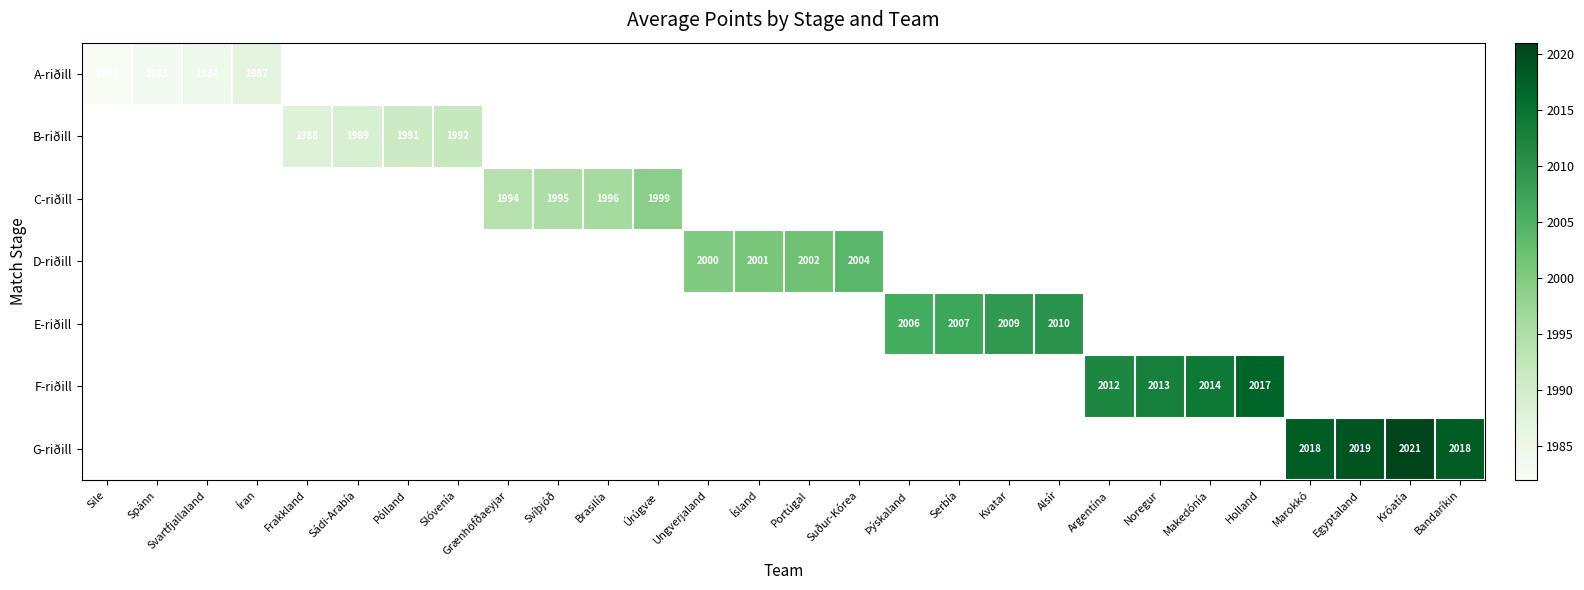

Is it true that A-riðill equals 1983 at Spánn?

True